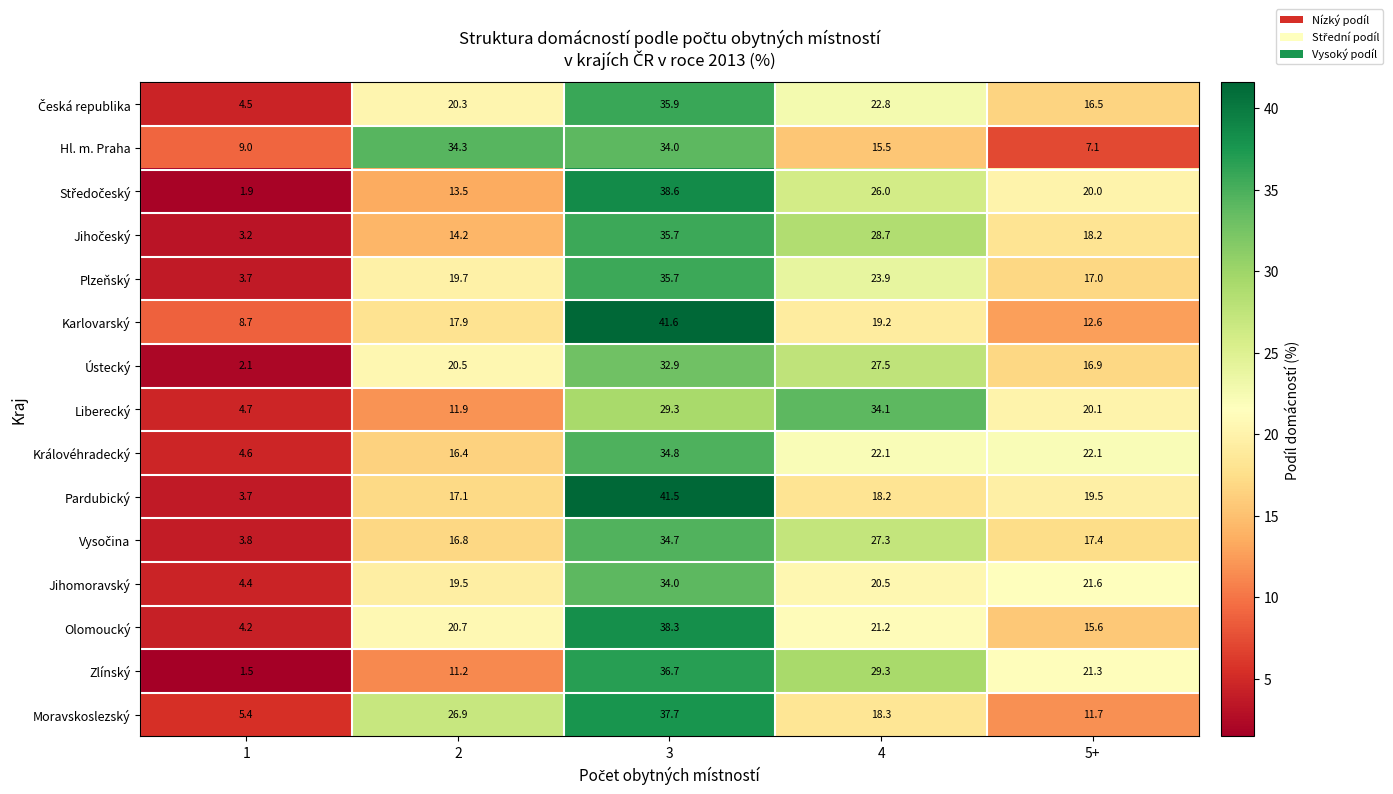

What is the total value across all series at 4?

354.6